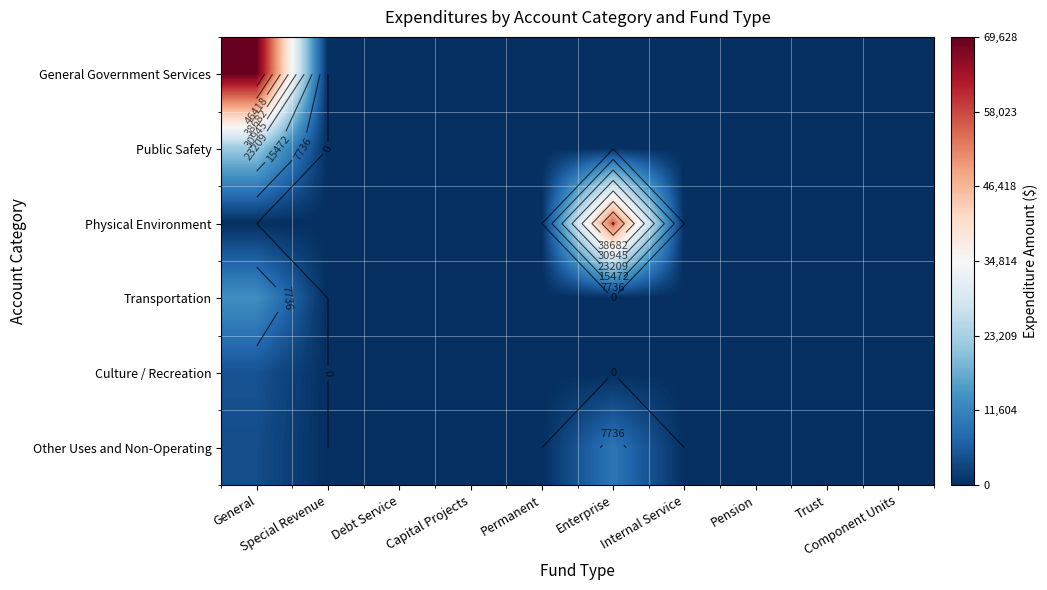

Which has a higher value, Debt Service or Trust?

Debt Service